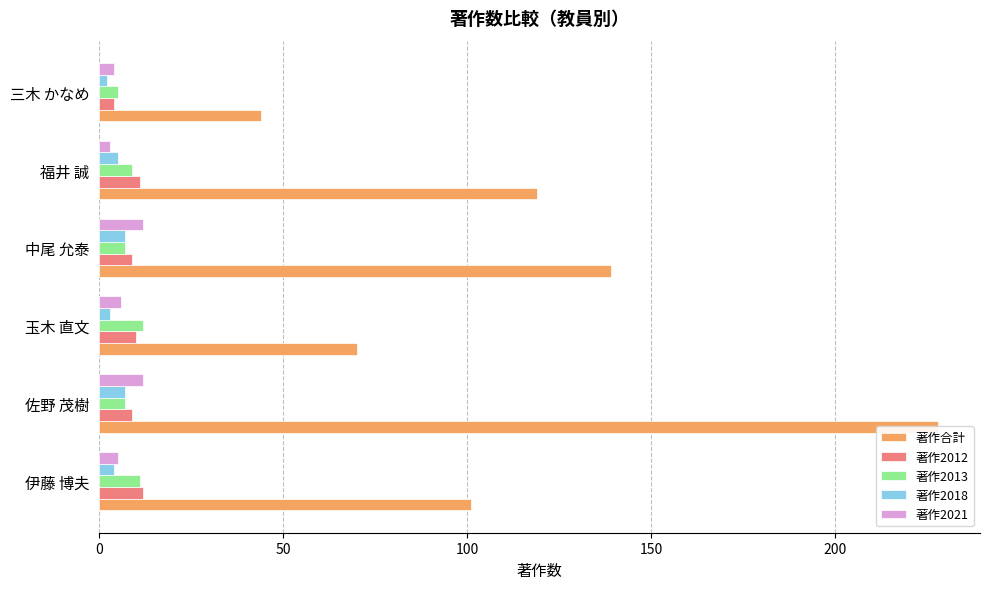

What are all the series names shown in the legend?

著作合計, 著作2012, 著作2013, 著作2018, 著作2021